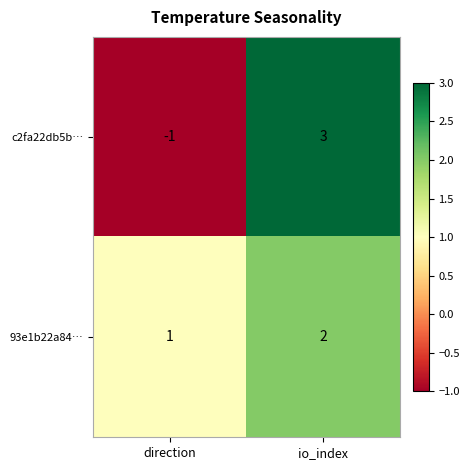

How many categories are shown in the chart?

2